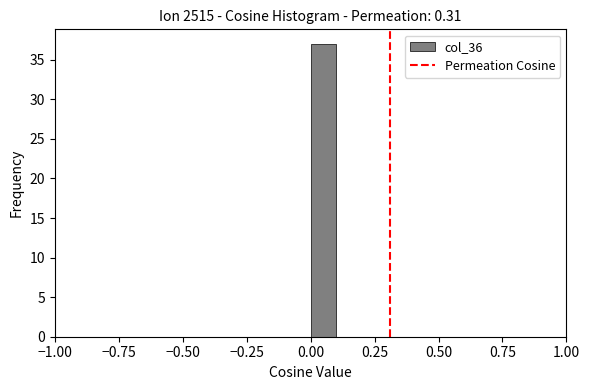

Read against the x-axis, roughly where is the centre of the tallest bar?

0.05